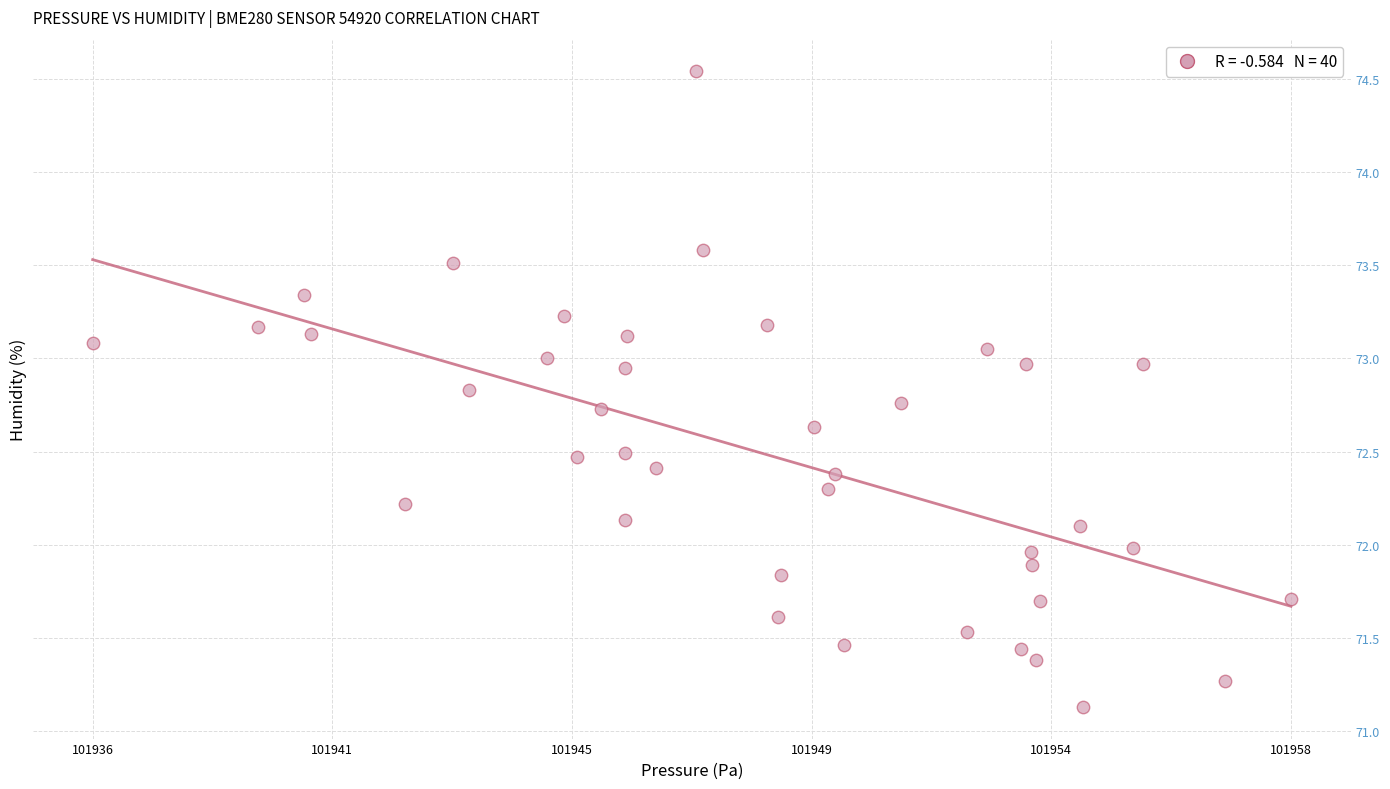

What is the range of Y values (max minus min)?

3.4